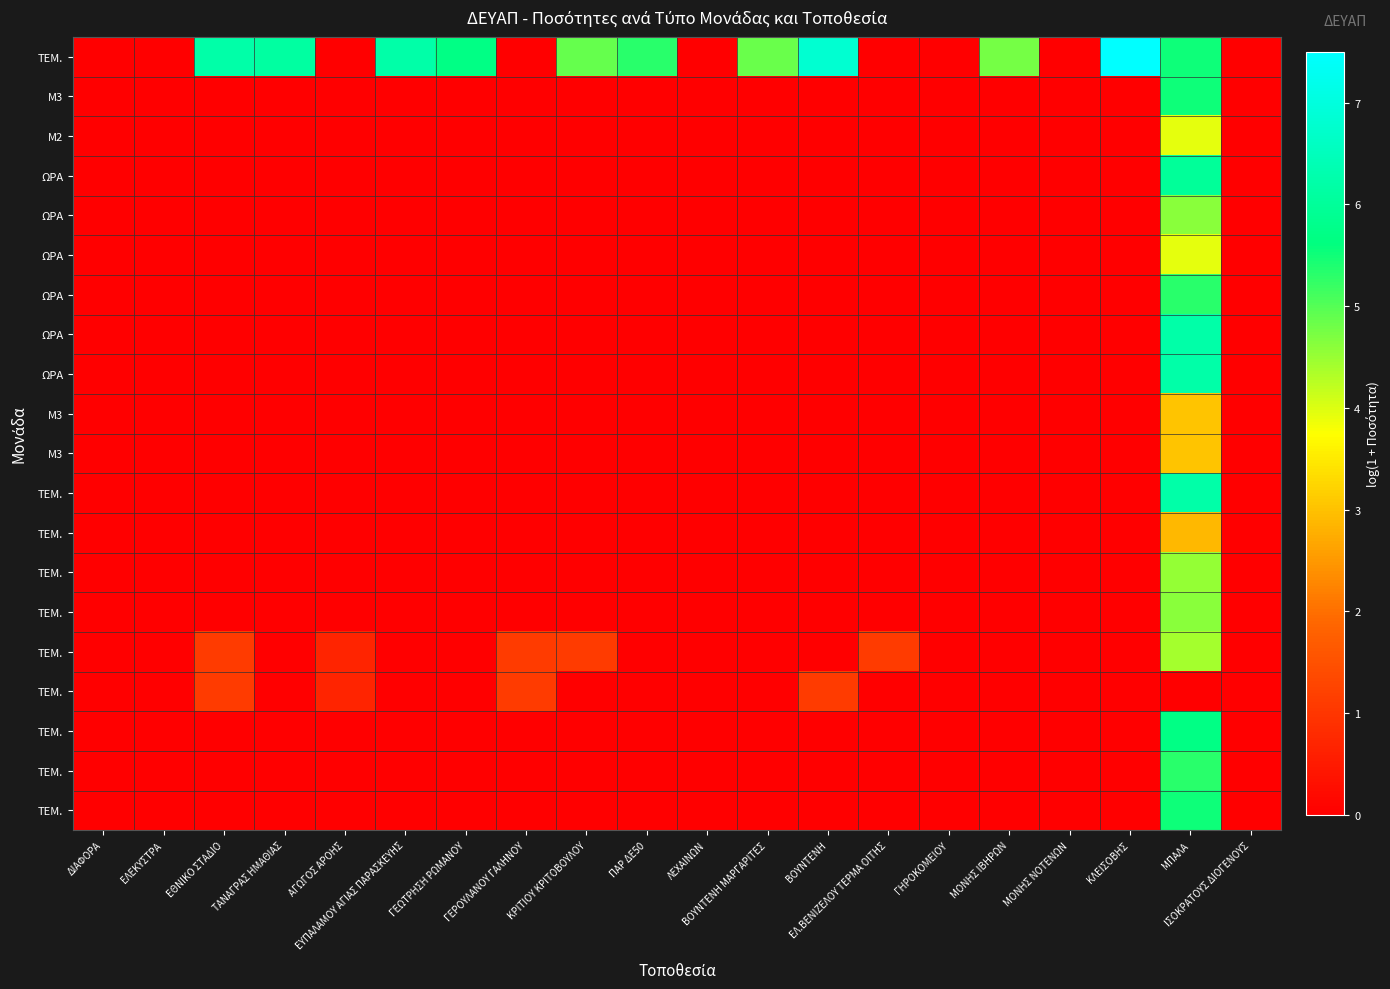

At which category does the chart reach its peak across all series?

ΚΛΕΙΣΟΒΗΣ